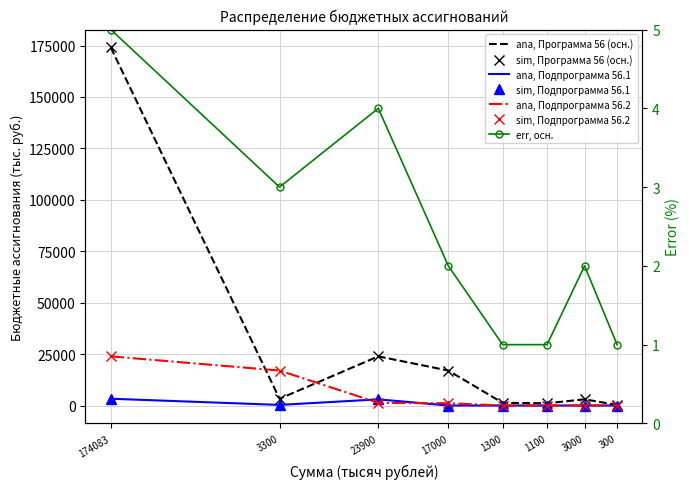

How many values in the Муниципальная программа (56) series exceed 3300?

3